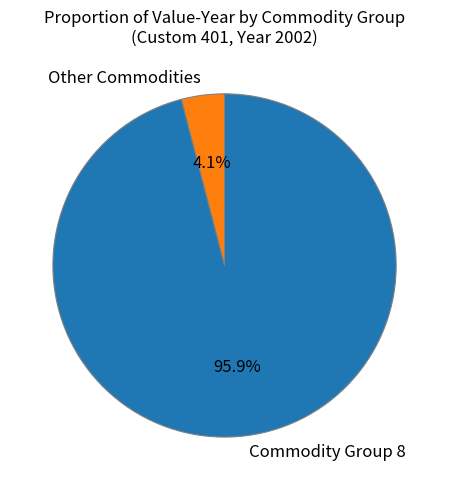

To the nearest percent, what is the average slice percentage?

50%